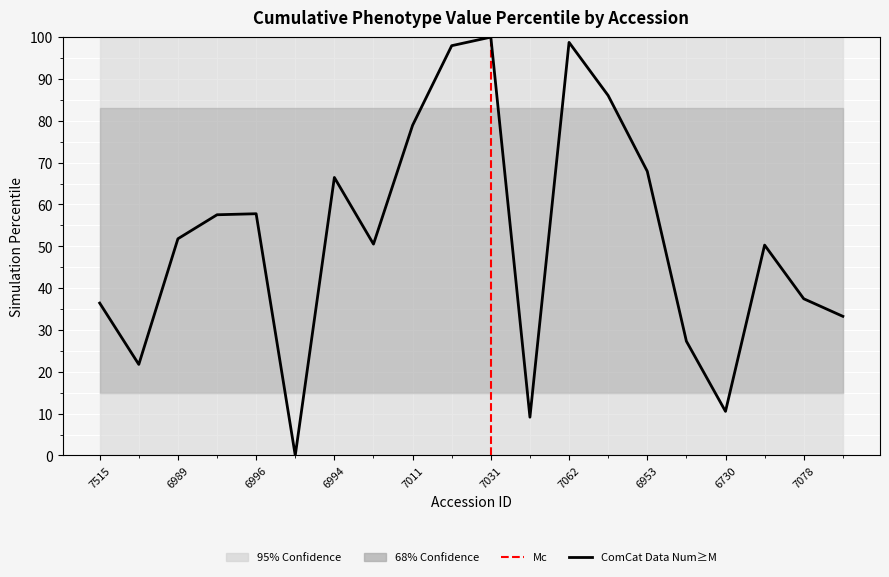

What is the average value?

52.0